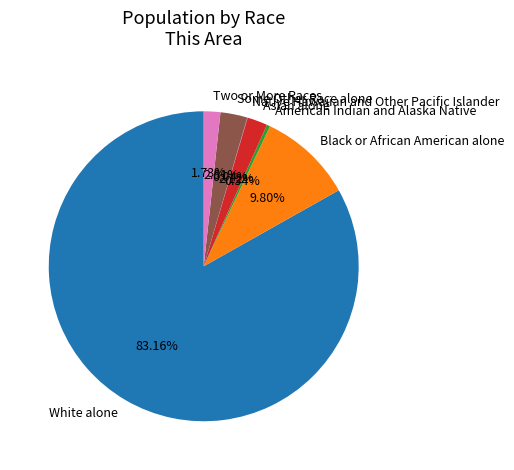

To the nearest percent, what is the difference between the largest and smallest slice percentages?

83%